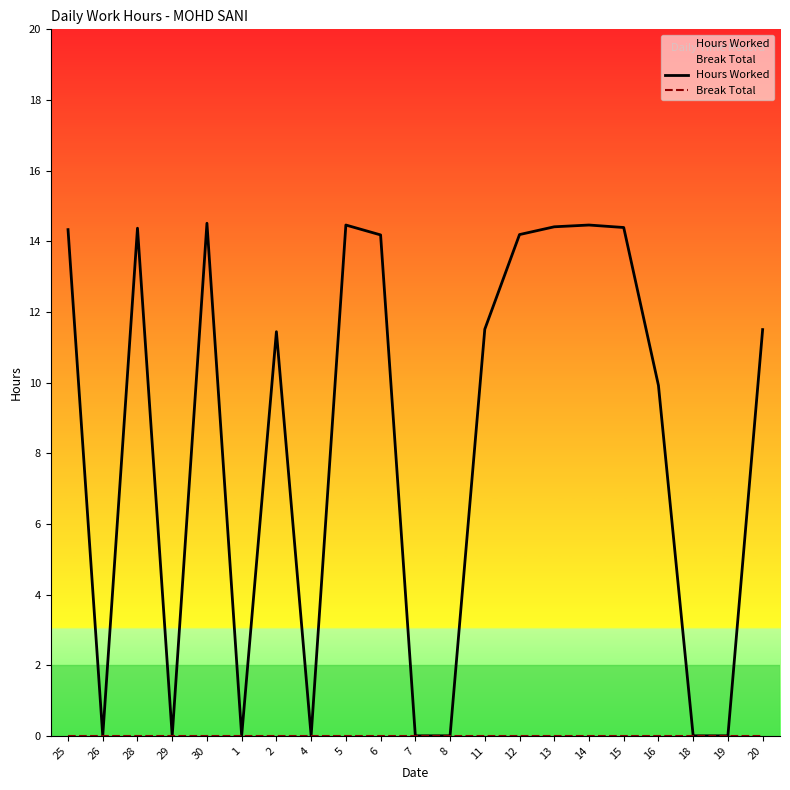

True or false: Break Total and Hours Worked intersect in this chart.

False